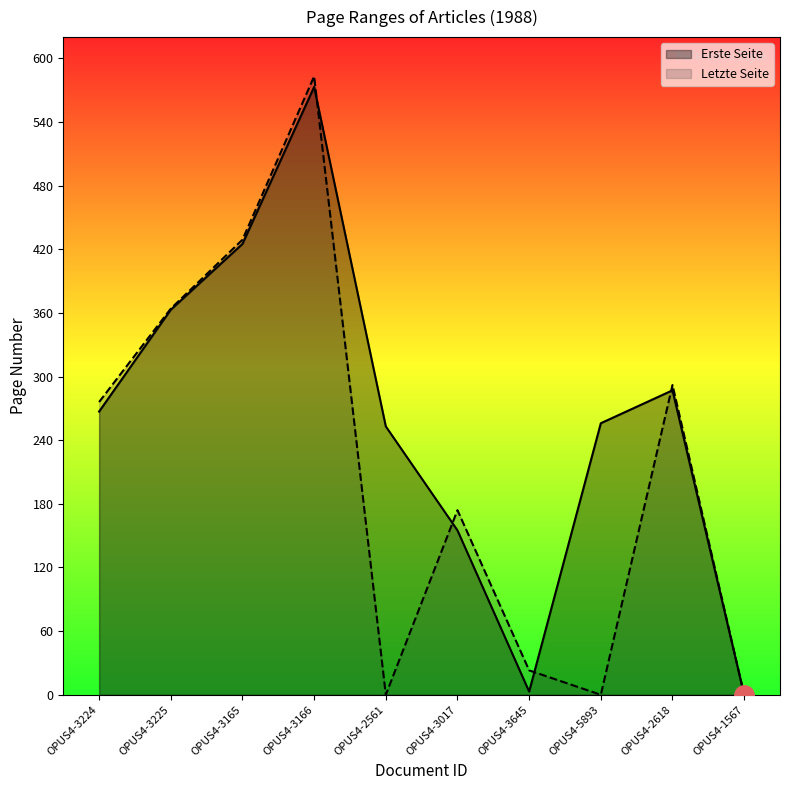

What is the label of the 9th point from the left?

OPUS4-2618